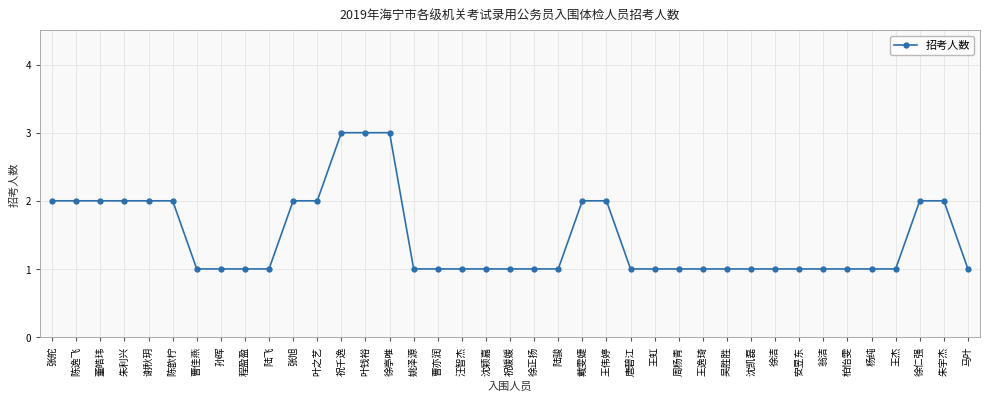

The chart shows a value of 1 at 陆飞. True or false?

True